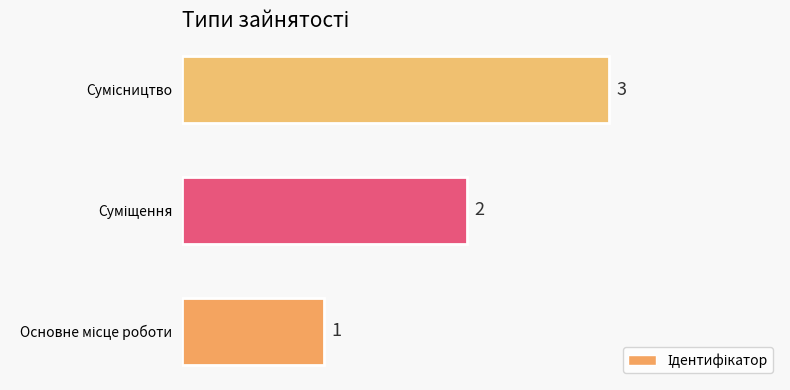

How many values are between 1 and 3?

3